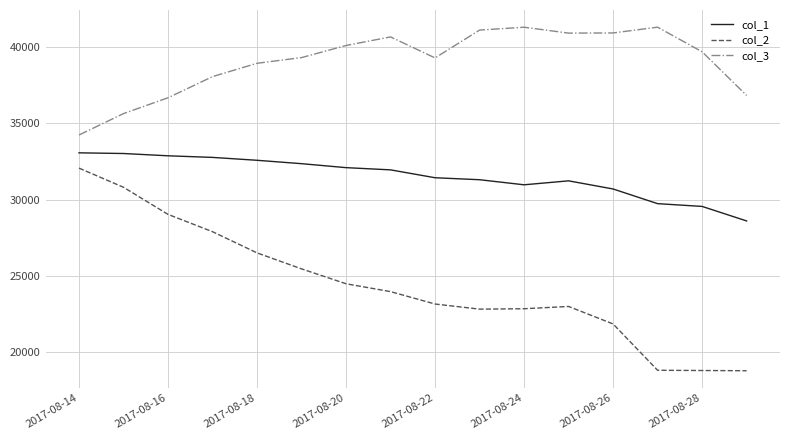

Rank the series by their maximum value, from lowest to highest.

col_2, col_1, col_3